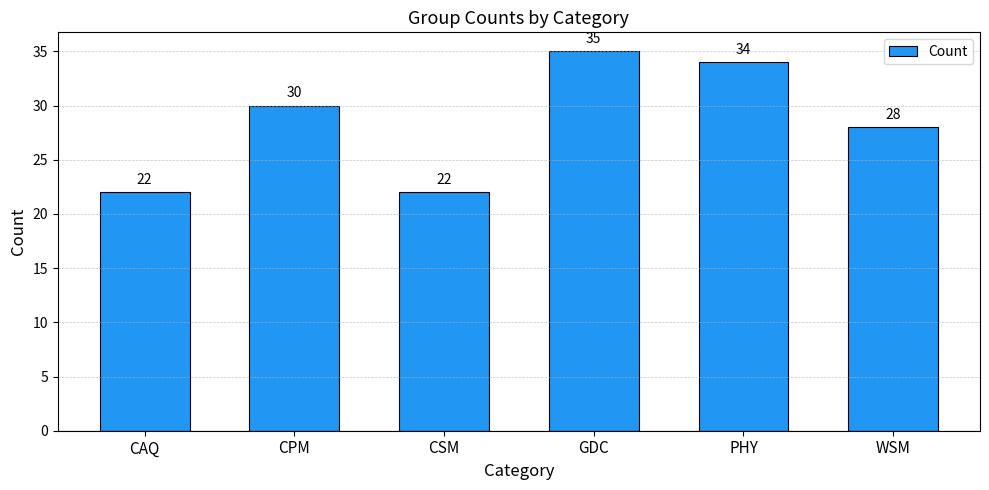

What is the difference between the maximum and minimum values?

13